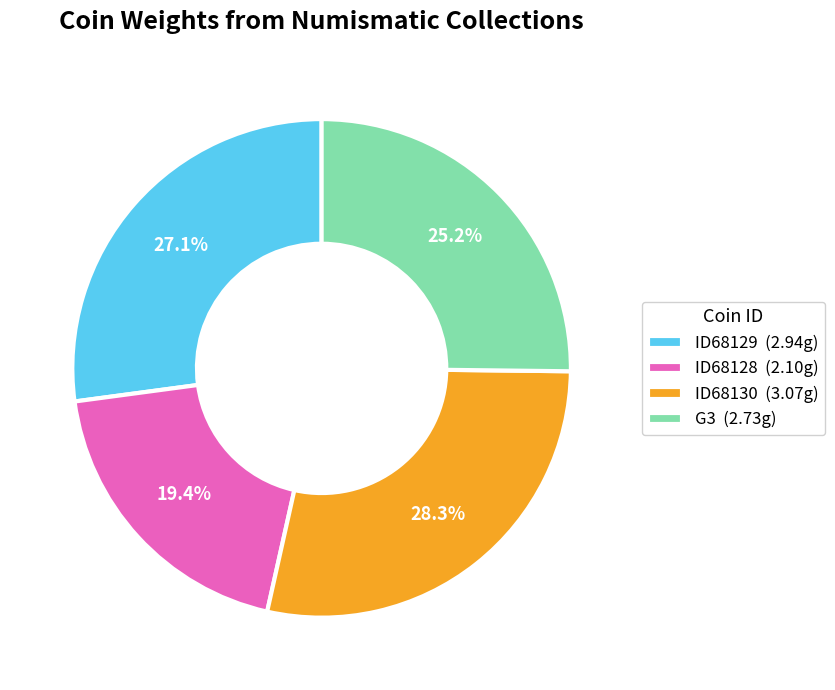

To the nearest percent, what is the average slice percentage?

25%